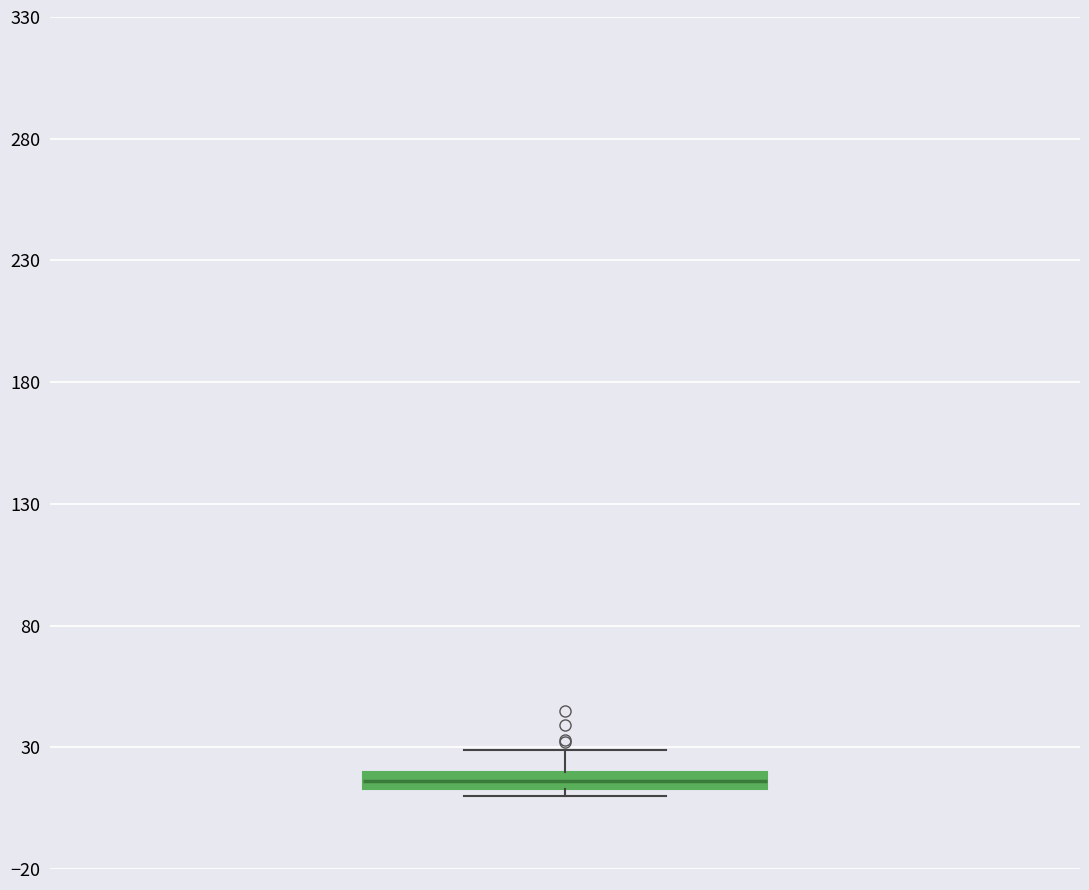

Where is the upper edge of the box on the y-axis? The values are not printed on the chart, so give them approximately, as read against the axis.

20